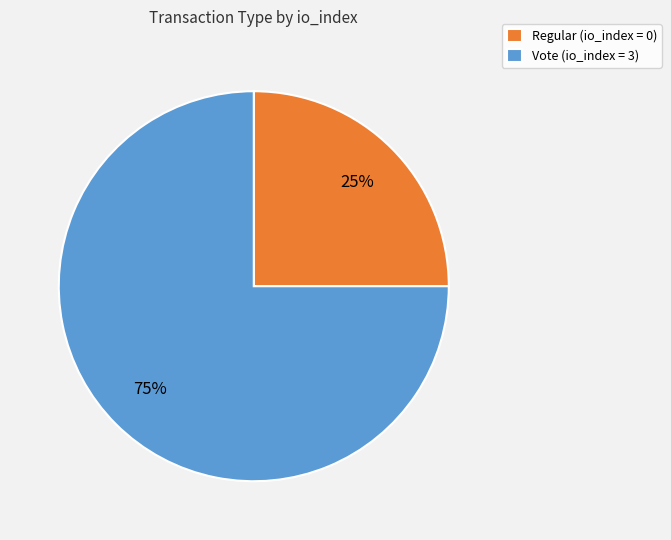

Which slice is the largest?

Vote (io_index = 3)